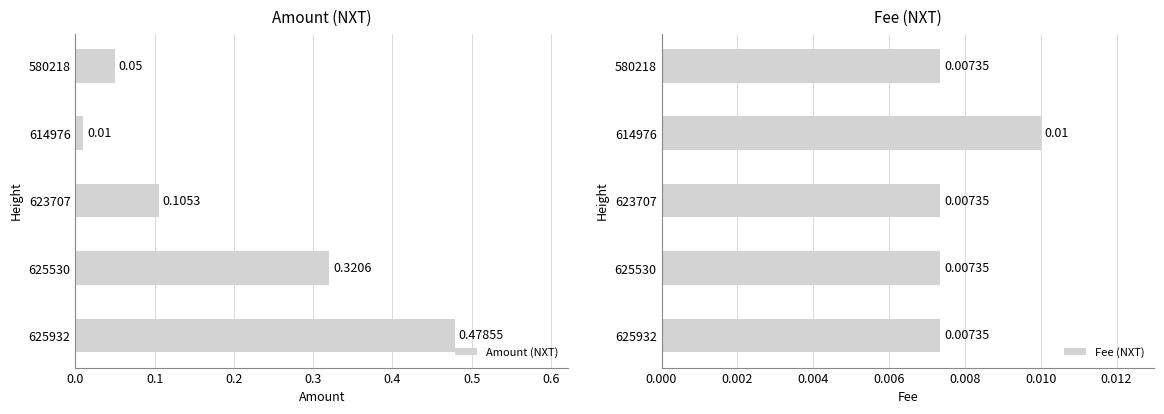

Which series has the largest range (max minus min)?

Amount (NXT)